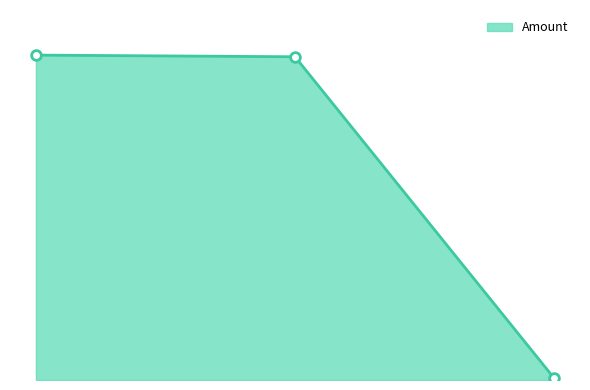

List the labels in order of value, largest first.

2023-04-26 19:54:00, 2023-04-26 20:18:00, 2023-04-26 21:06:00